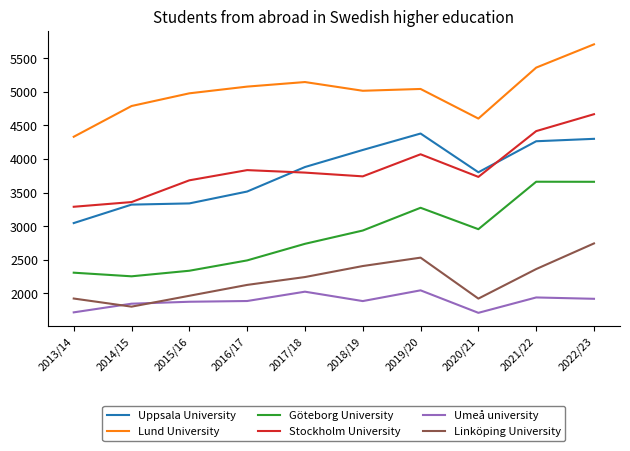

What is the approximate value of Göteborg University at 2022/23, to the nearest 100?

3700